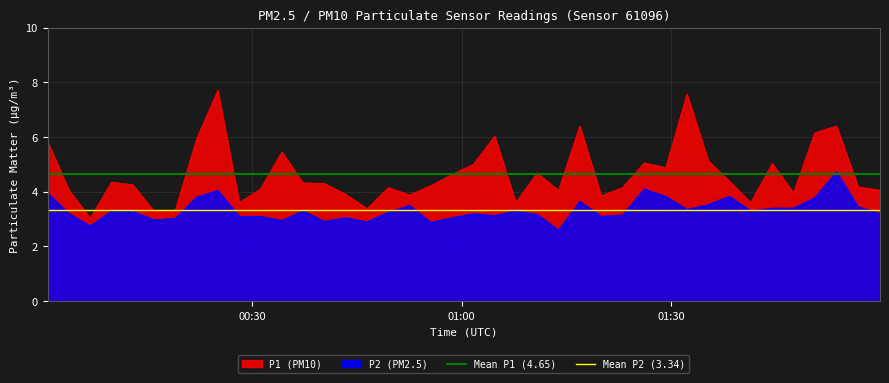

True or false: P1 (PM10) and P2 (PM2.5) intersect in this chart.

False